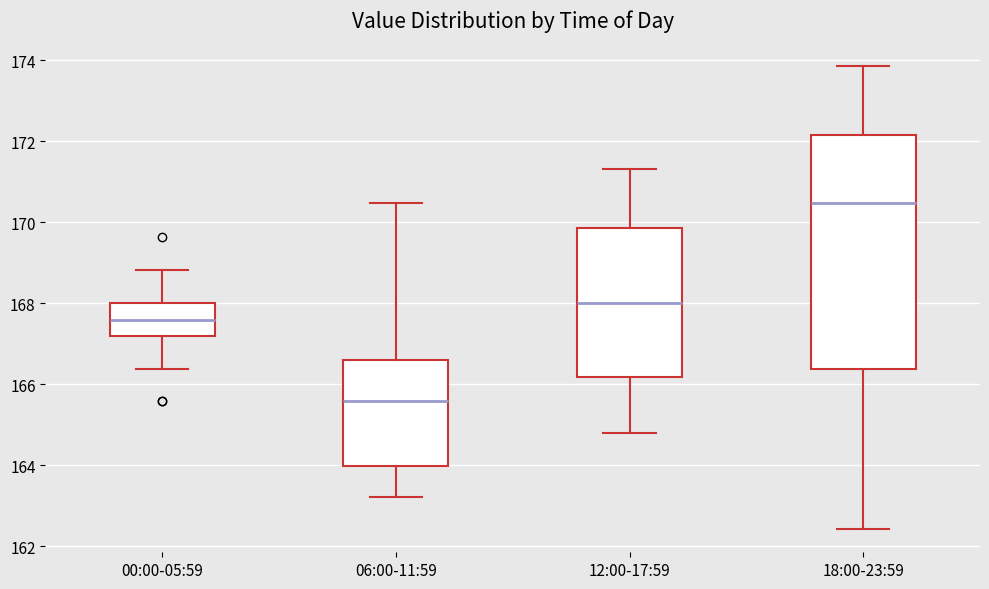

Which box is the tallest, from its lower edge to its upper edge?

18:00-23:59